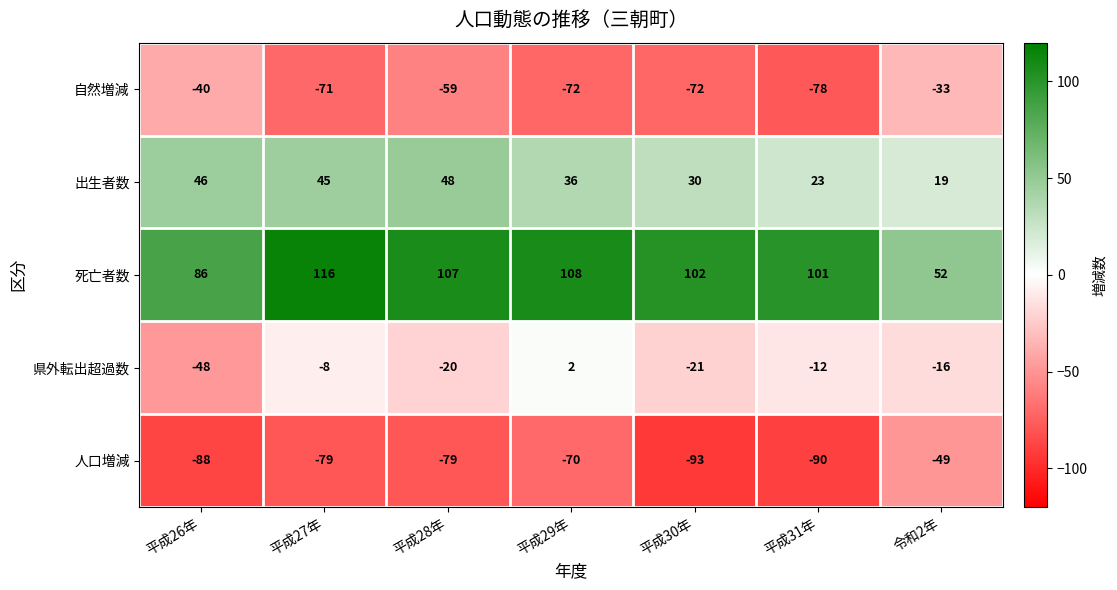

What is the sum of all 県外転出超過数 values?

-123